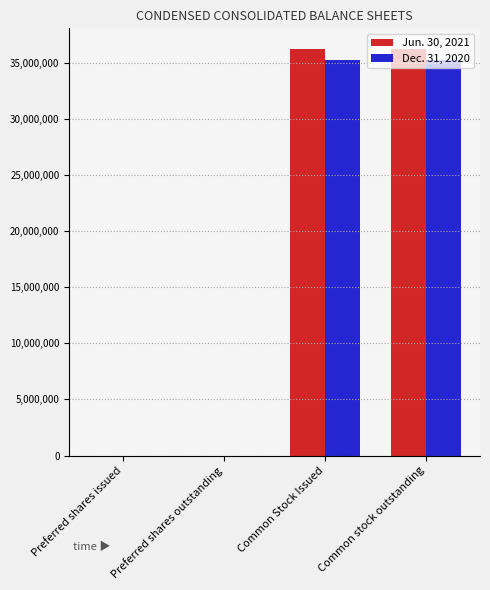

The Jun. 30, 2021 series shows 36284382 at Common Stock Issued. True or false?

True